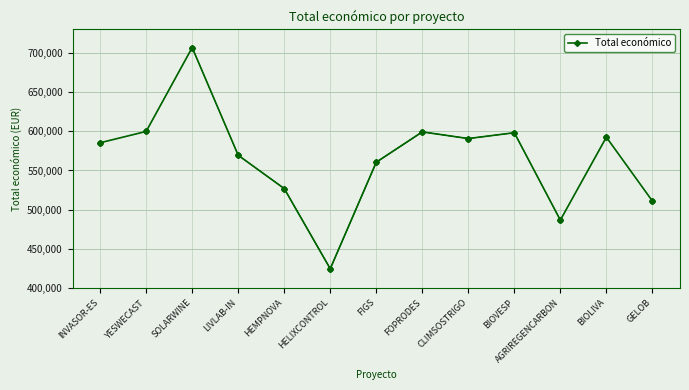

Between HELIXCONTROL and CLIMSOSTRIGO, which is larger?

CLIMSOSTRIGO